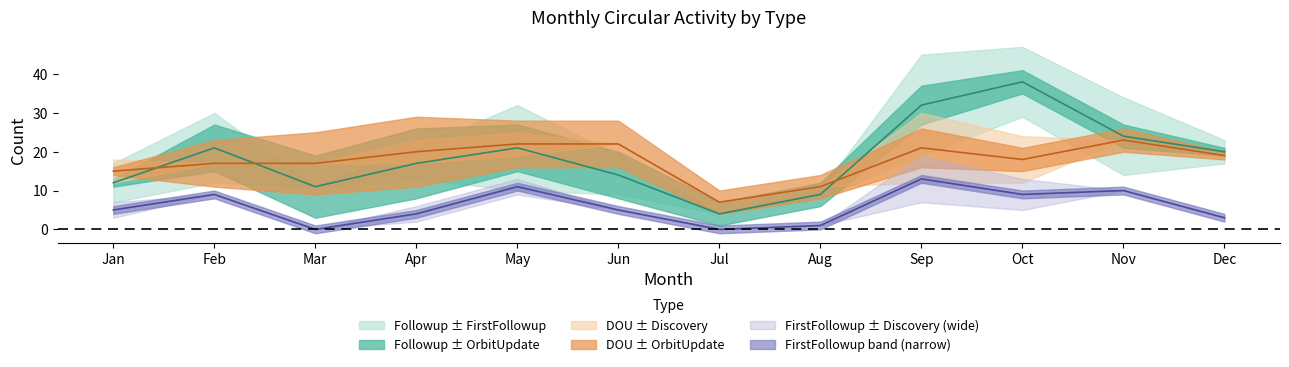

At Apr, list the series in order from largest to smallest.

DOU, Followup, FirstFollowup